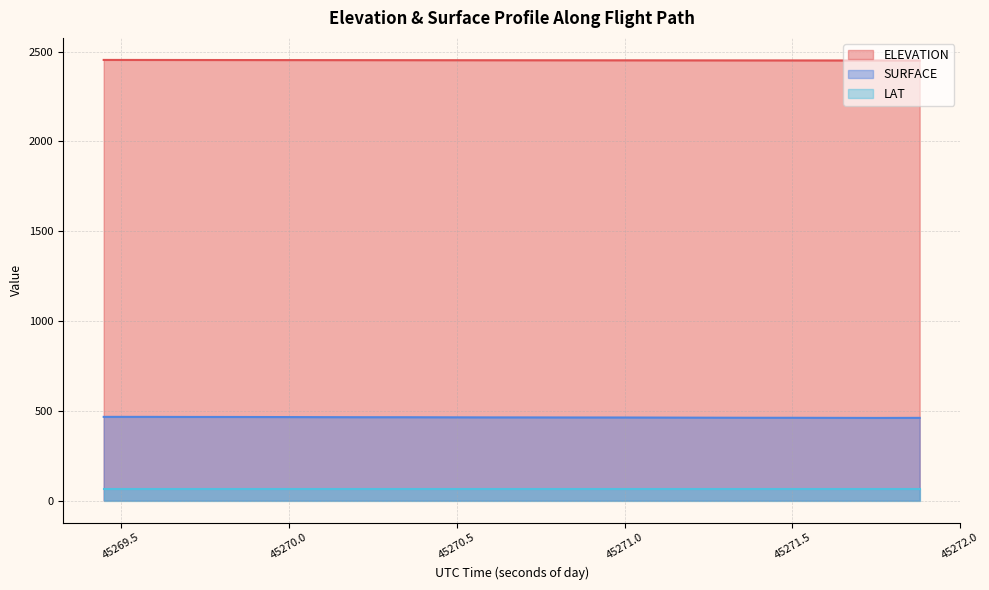

List the labels in order of SURFACE value, largest first.

45269.4476, 45269.5756, 45269.7036, 45269.8316, 45269.9596, 45270.0876, 45270.2156, 45270.3436, 45270.4716, 45270.5996, 45270.7277, 45270.8557, 45270.9837, 45271.1117, 45271.2397, 45271.3677, 45271.4957, 45271.6237, 45271.8797, 45271.7517